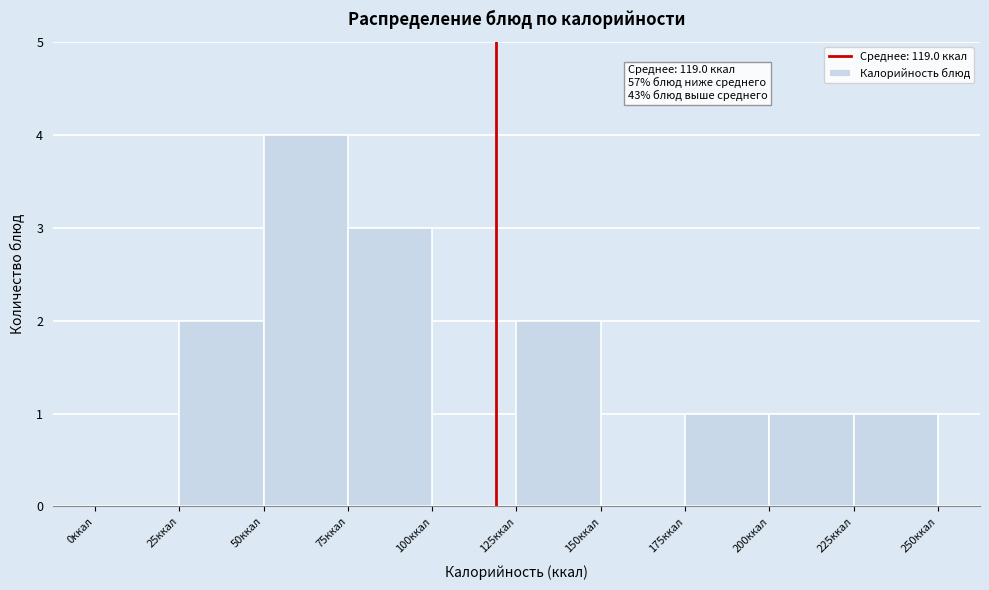

Which range on the x-axis has the tallest bar?

50 to 75